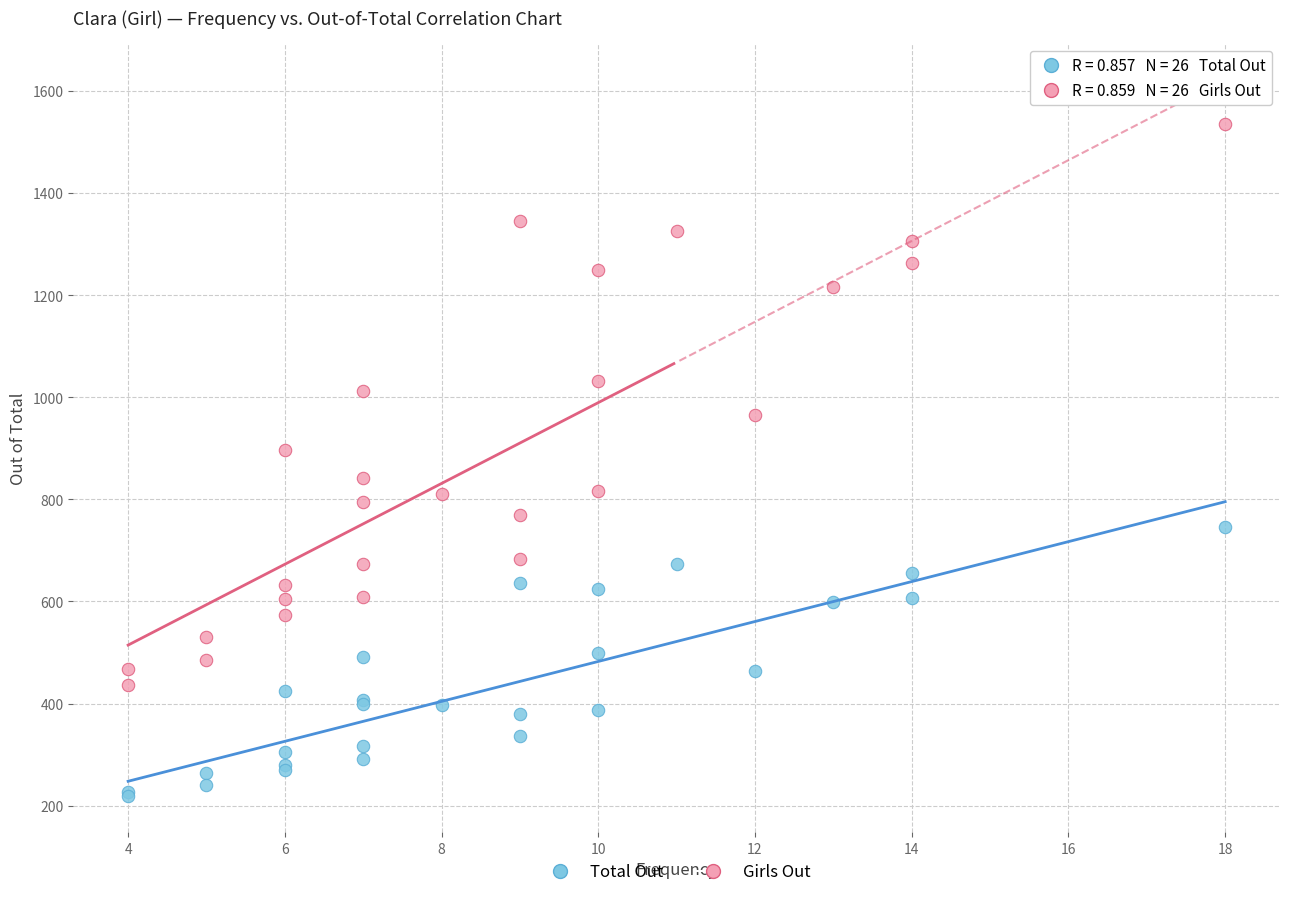

Which series contains the lowest Y value?

Total Out